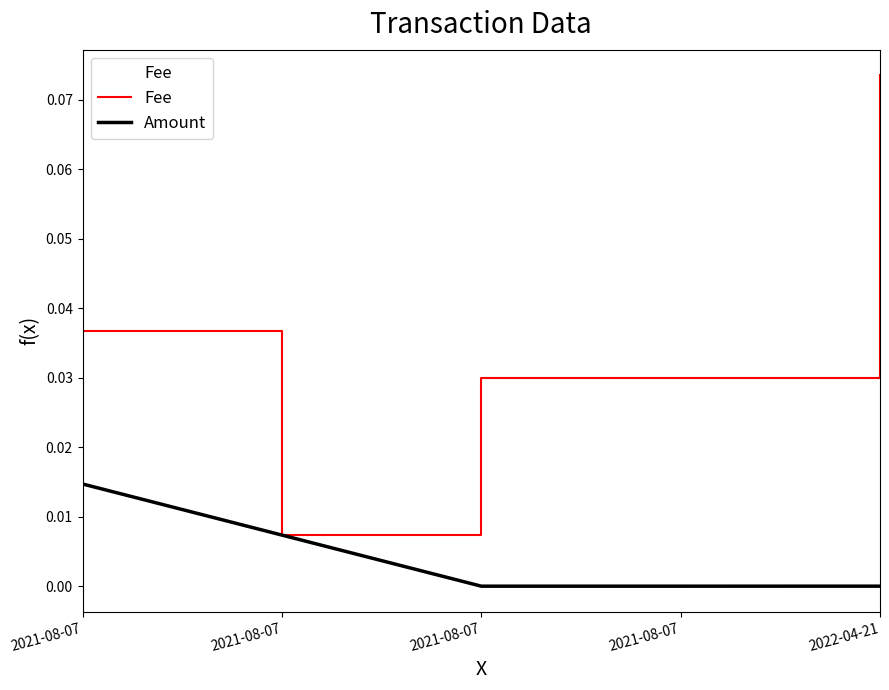

Reading right to left, extract all data points from this chart.

Fee: 2022-04-21=0.1	2021-08-07=0.0	2021-08-07=0.0	2021-08-07=0.0	2021-08-07=0.0
Amount: 2022-04-21=0.0	2021-08-07=0.0	2021-08-07=0.0	2021-08-07=0.0	2021-08-07=0.0